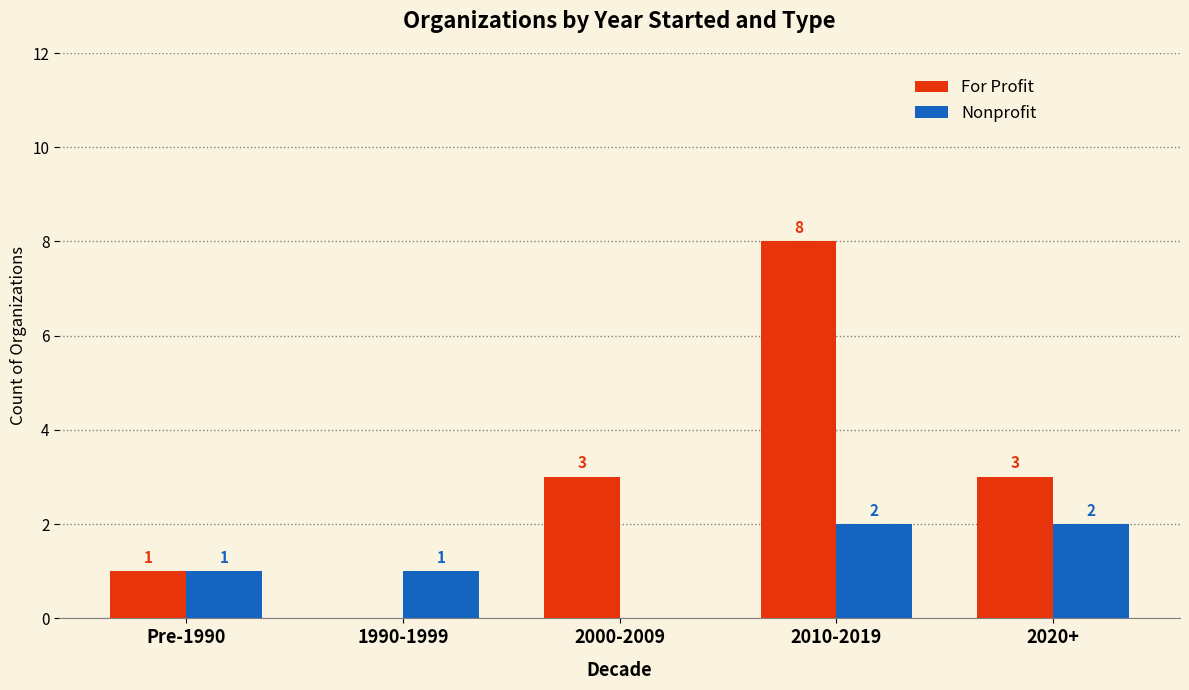

Reading left to right, transcribe all the data shown in this chart.

For Profit: 1	0	3	8	3
Nonprofit: 1	1	0	2	2